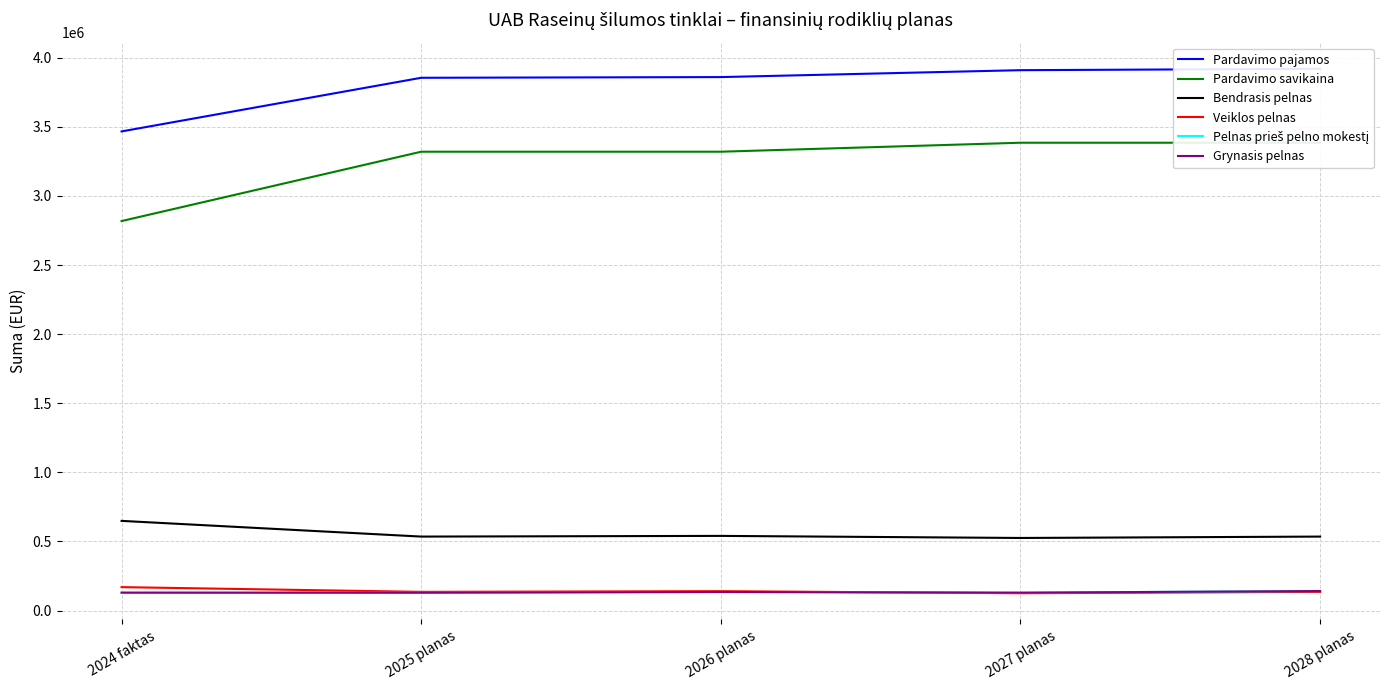

Between 2028 planas and 2024 faktas, which is larger?

2028 planas